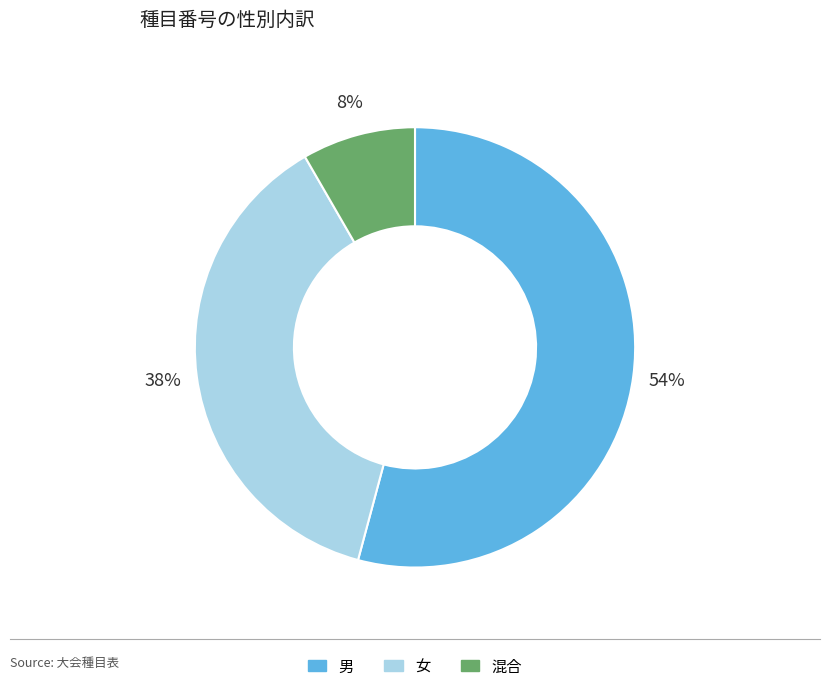

What percentage is the 混合 slice, to the nearest percent?

8%